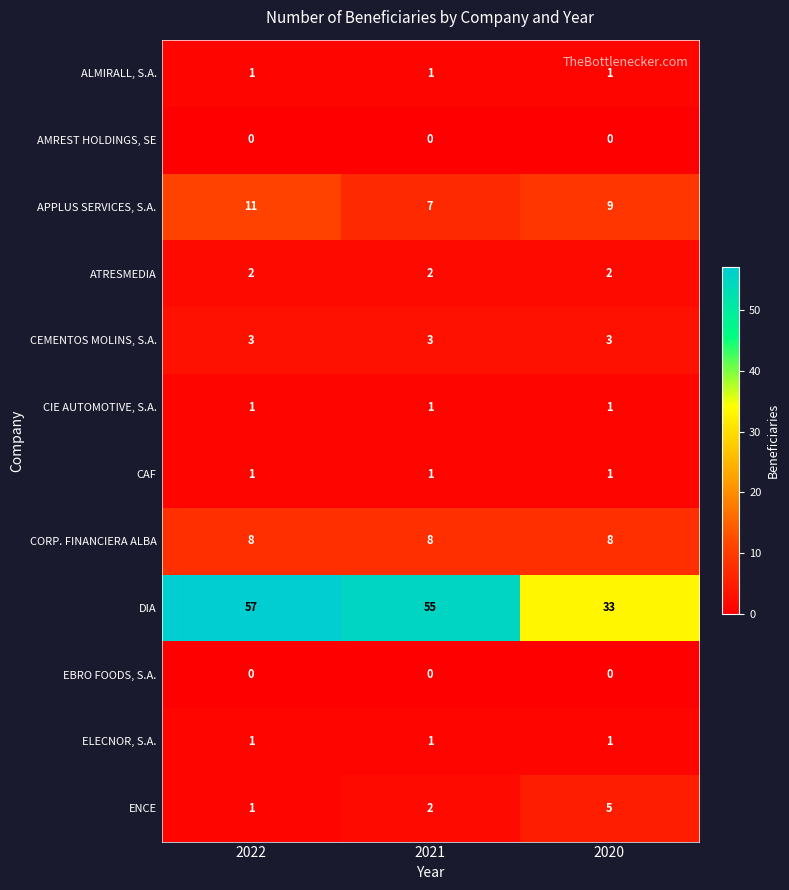

True or false: ELECNOR, S.A. has a value of 1 at 2021.

True